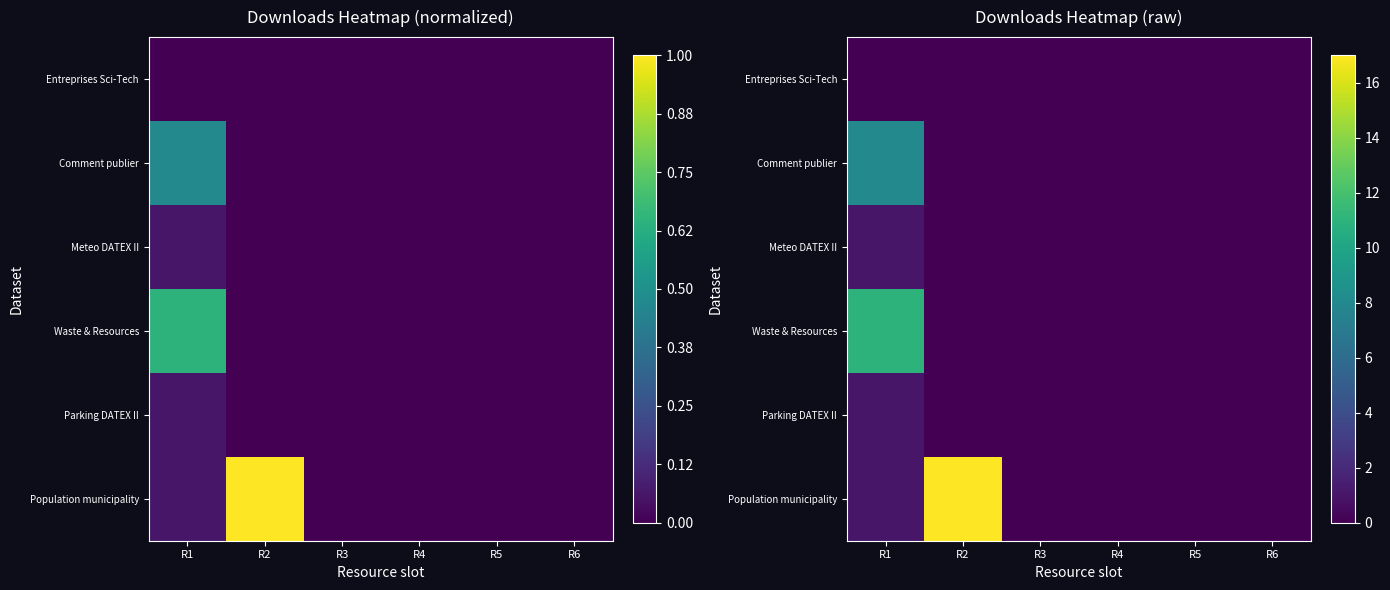

Where is Population municipality nearest to the value 8?

R1